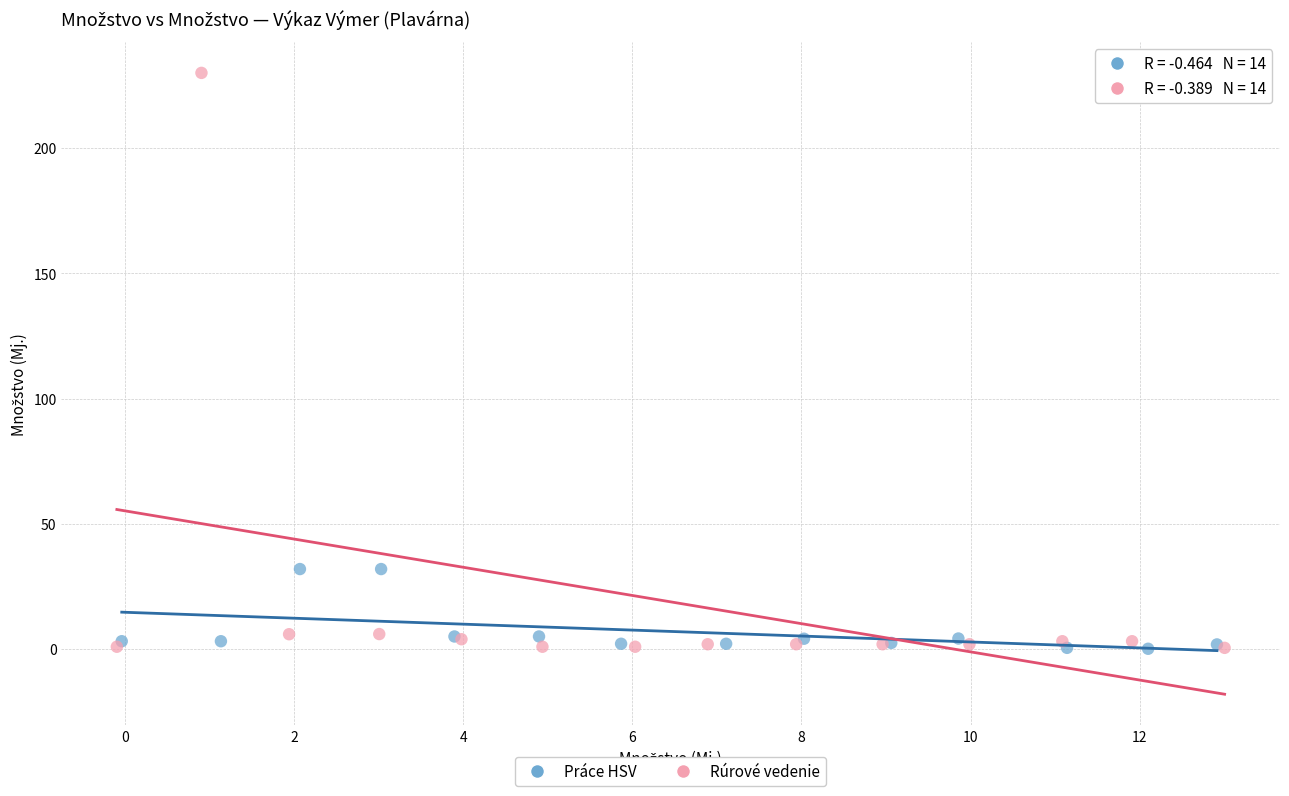

Which series reaches the maximum Y coordinate?

Rúrové vedenie